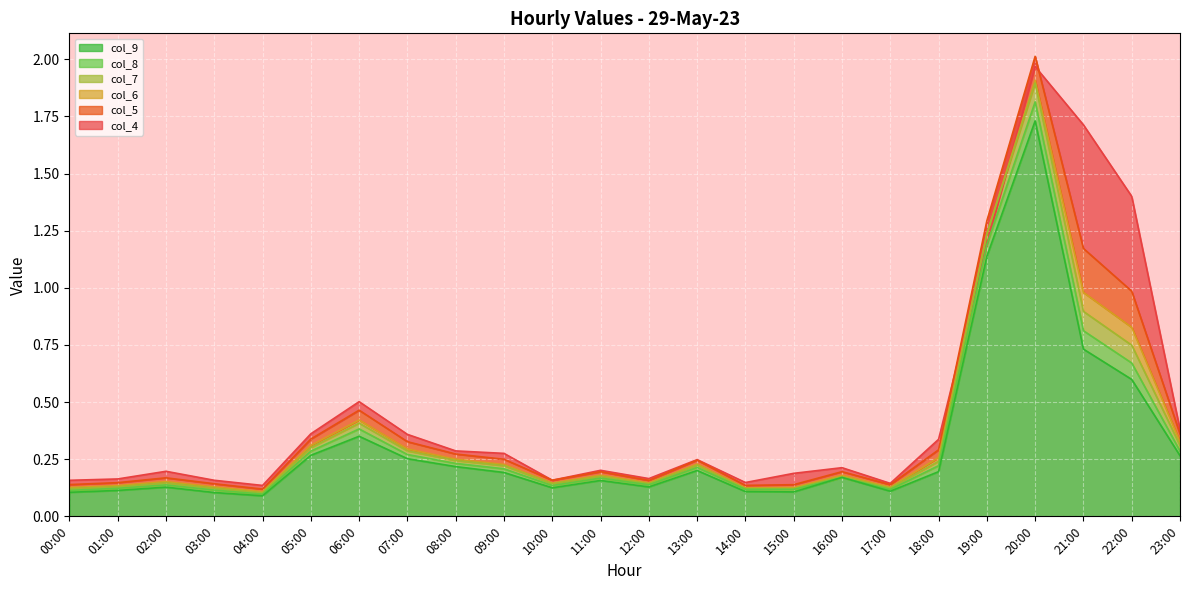

True or false: col_7 has more than 2 interior local peaks.

True